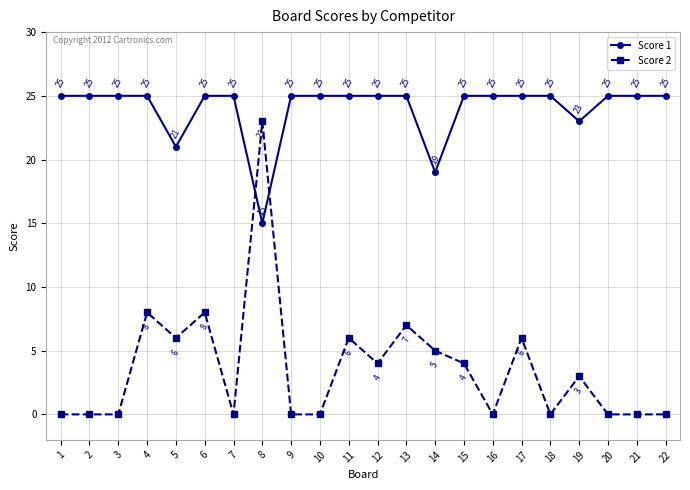

At which label does Score 2 first exceed 3?

4